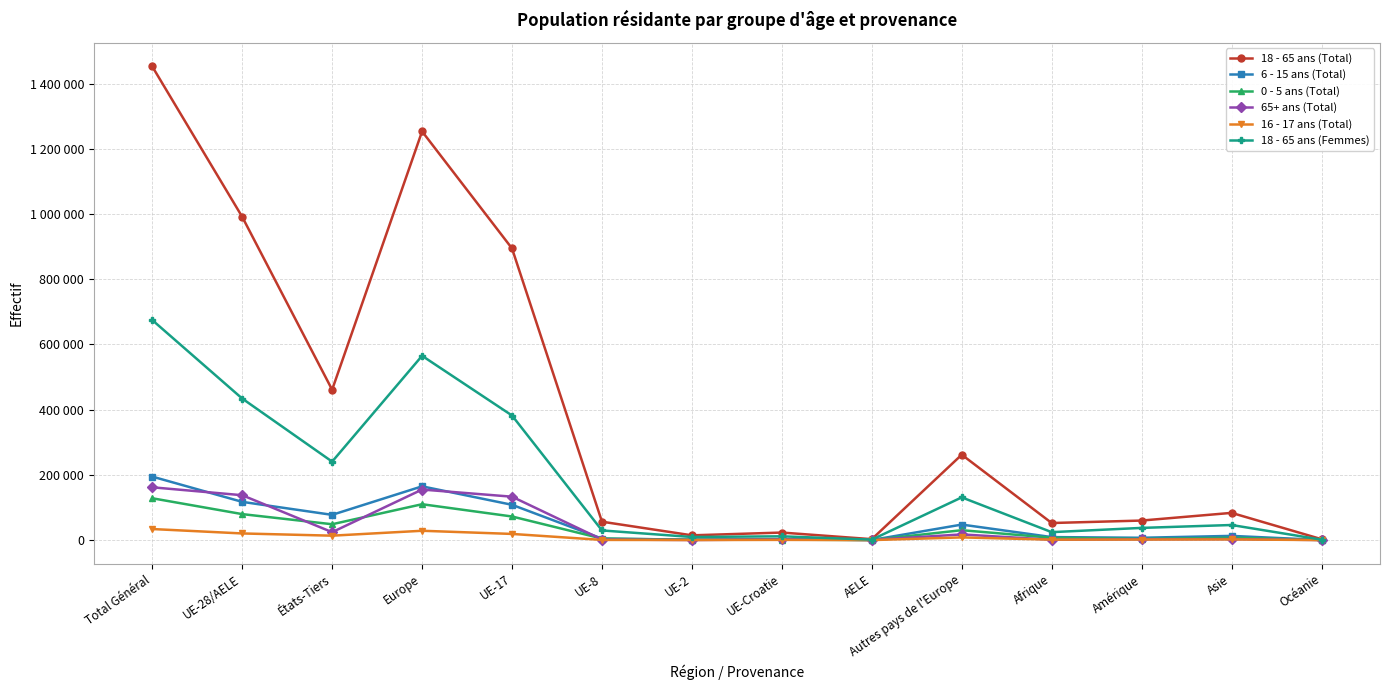

Which series has the largest total across all categories?

18 - 65 ans (Total)